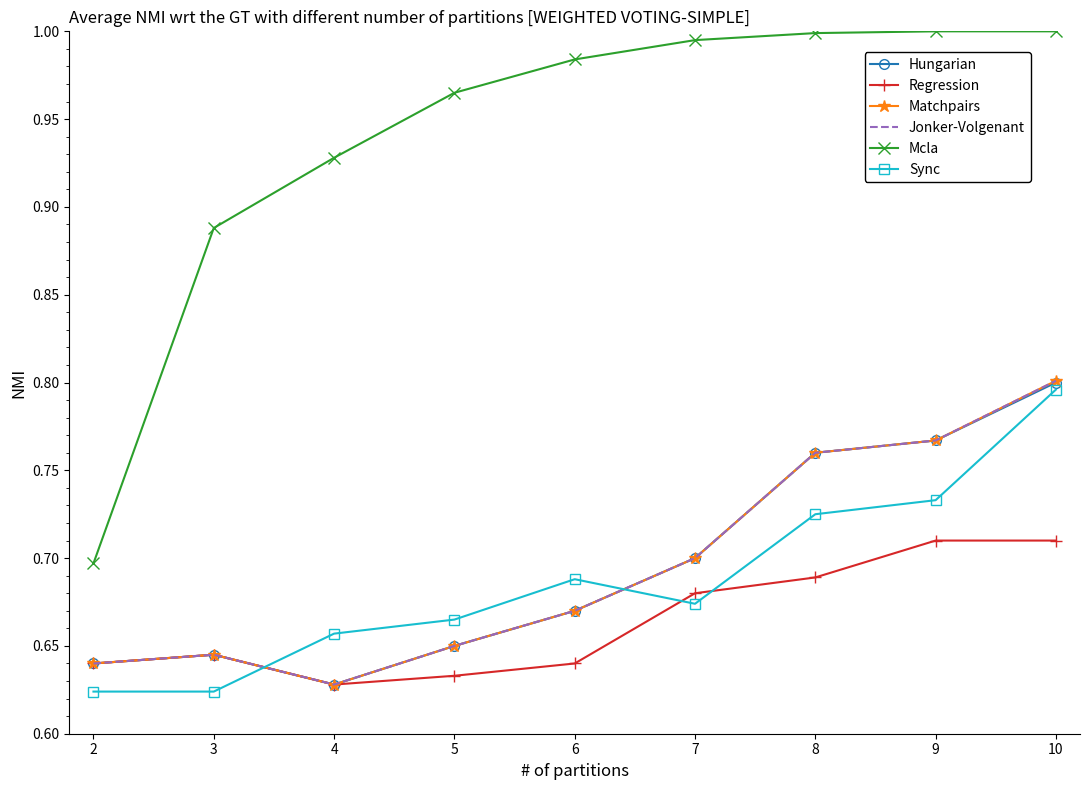

What is the value of the Mcla point at the 4th from the left?

1.0